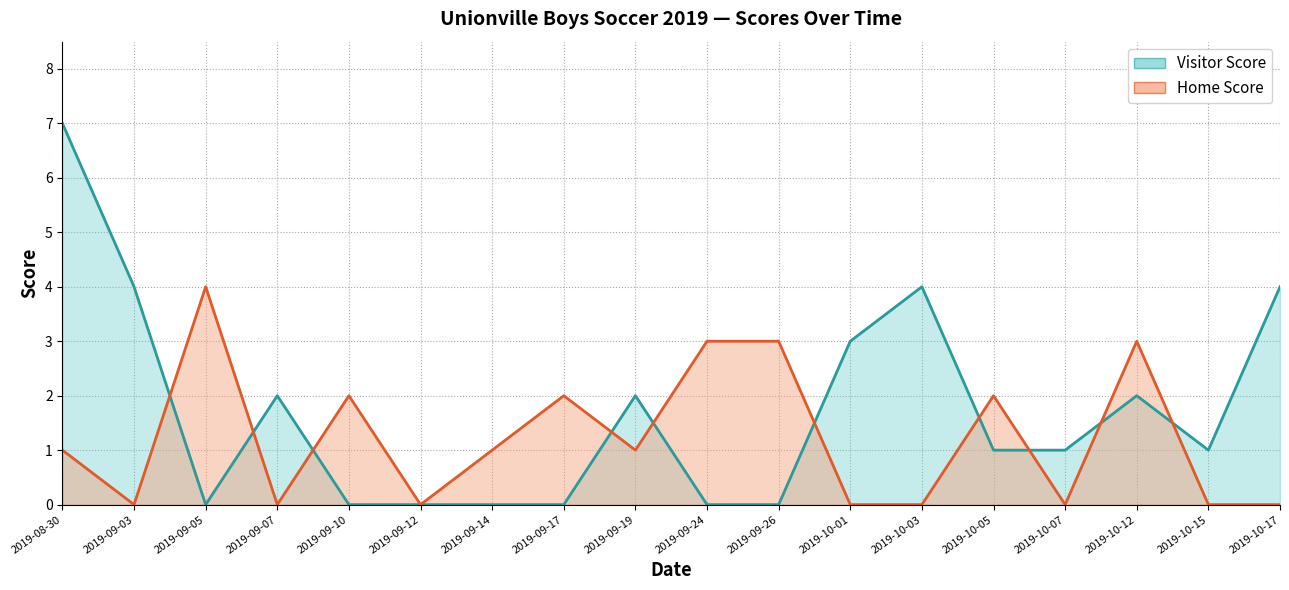

At which label does Visitor Score first exceed 1?

2019-08-30